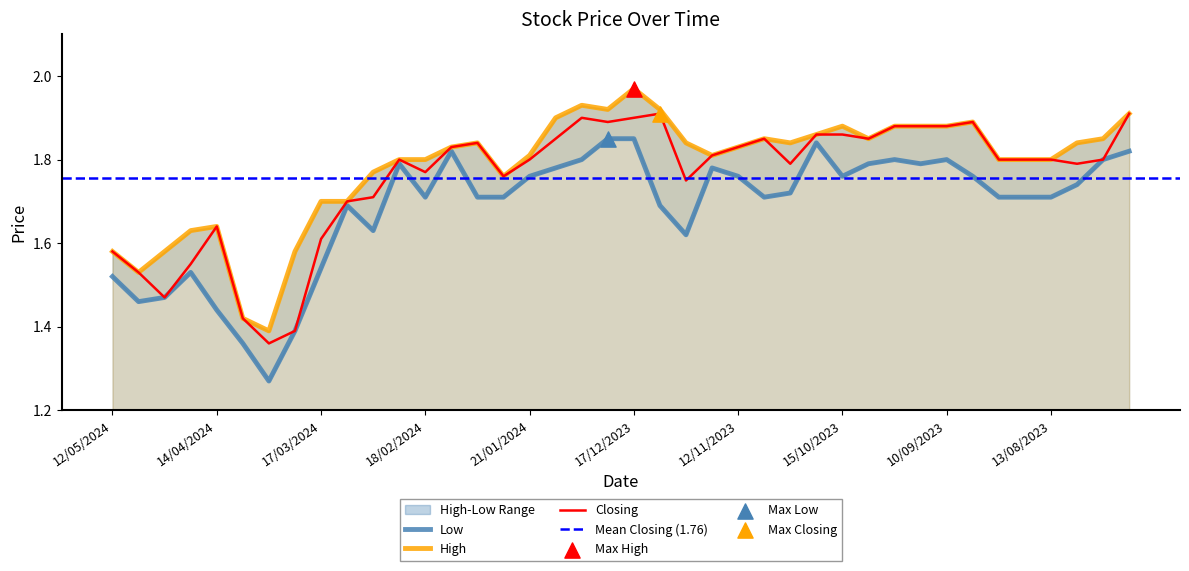

At which category is the sum across all series the highest?

17/12/2023